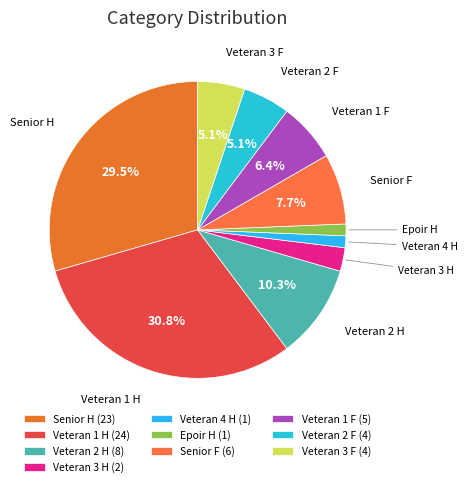

True or false: Veteran 4 H accounts for 1% of the total.

True